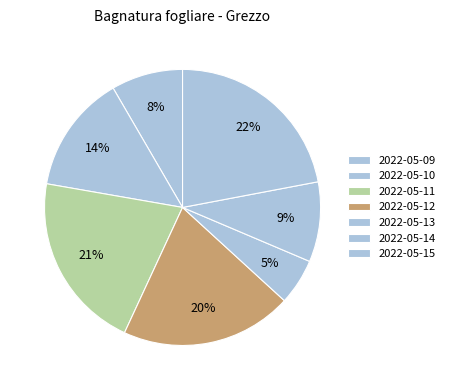

Count the number of slices in the pie.

7